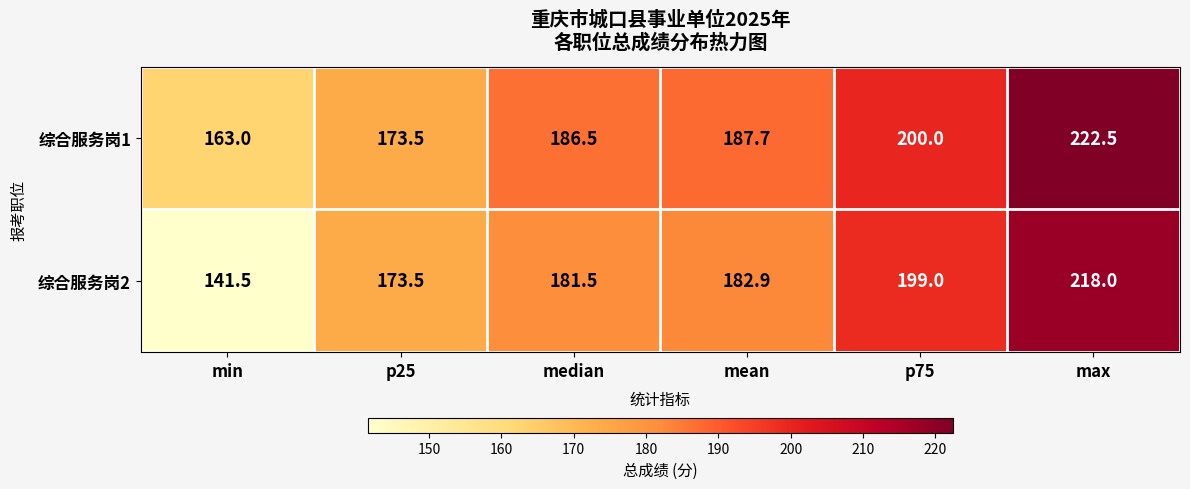

Rank the series by their maximum value, from lowest to highest.

综合服务岗2, 综合服务岗1